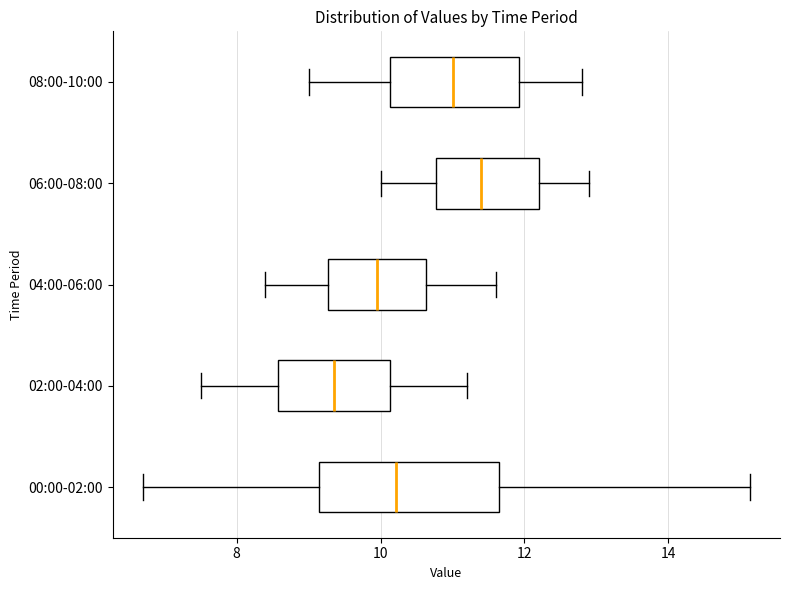

Where is the left edge of the box for 02:00-04:00 on the x-axis? The values are not printed on the chart, so give them approximately, as read against the axis.

8.6